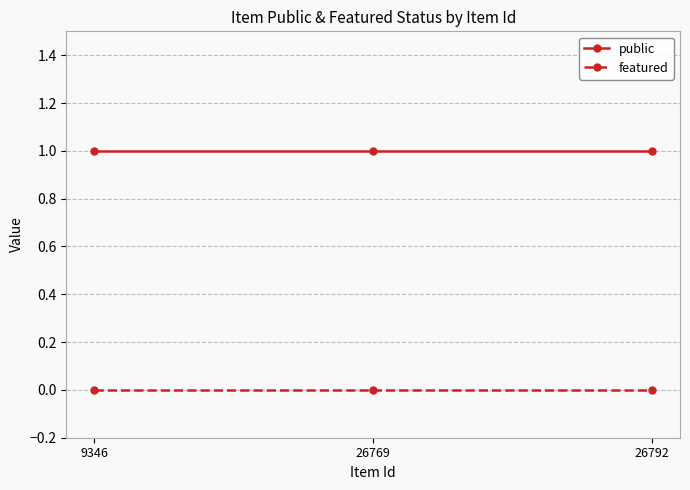

Rank the series at 26769 from lowest to highest value.

featured, public